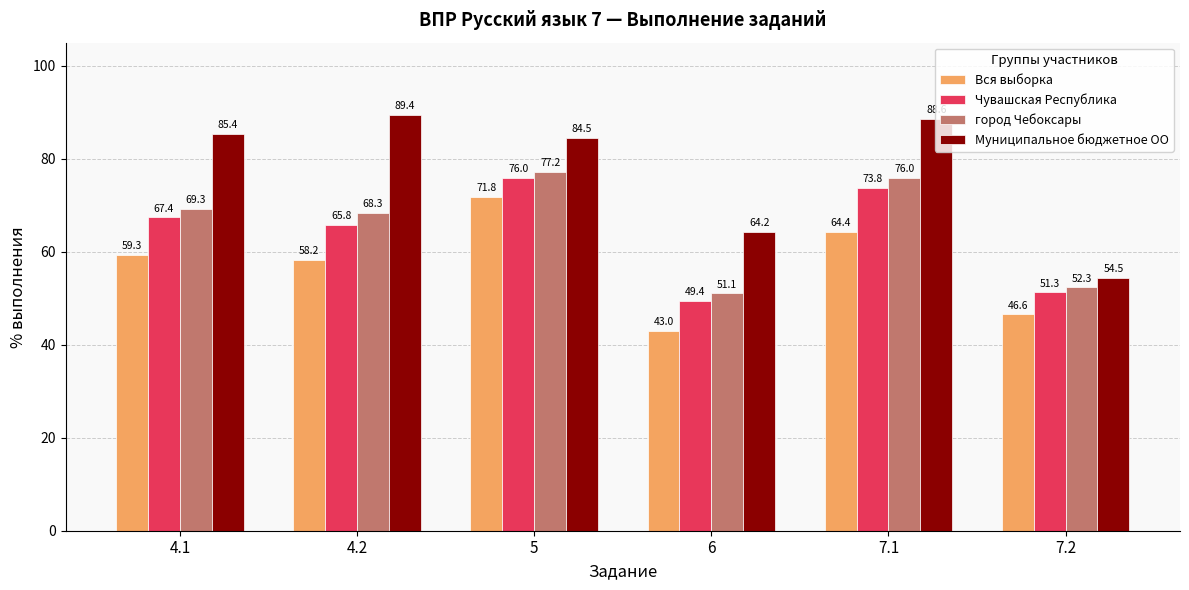

How many groups of bars are there?

6